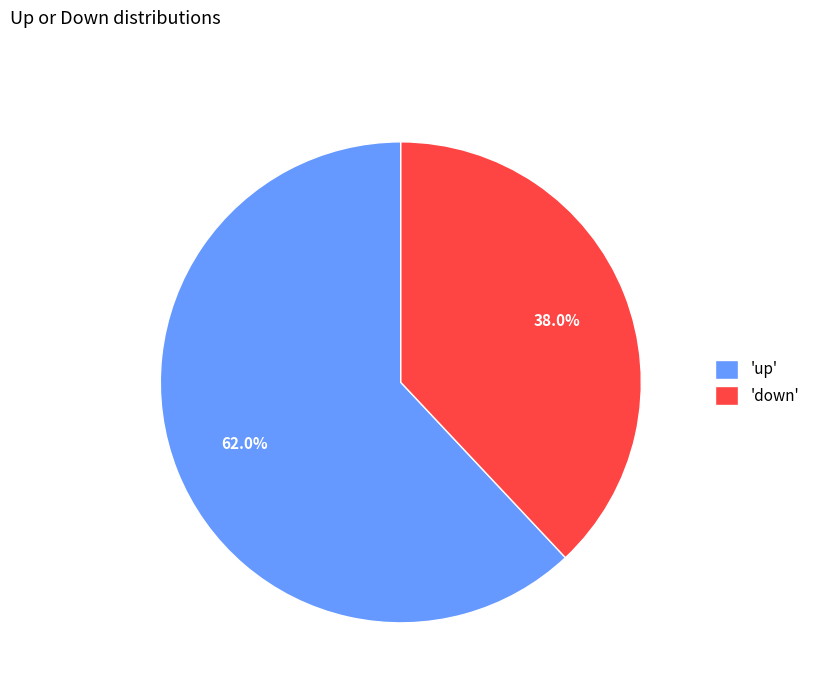

Which has a higher value, 'down' or 'up'?

'up'